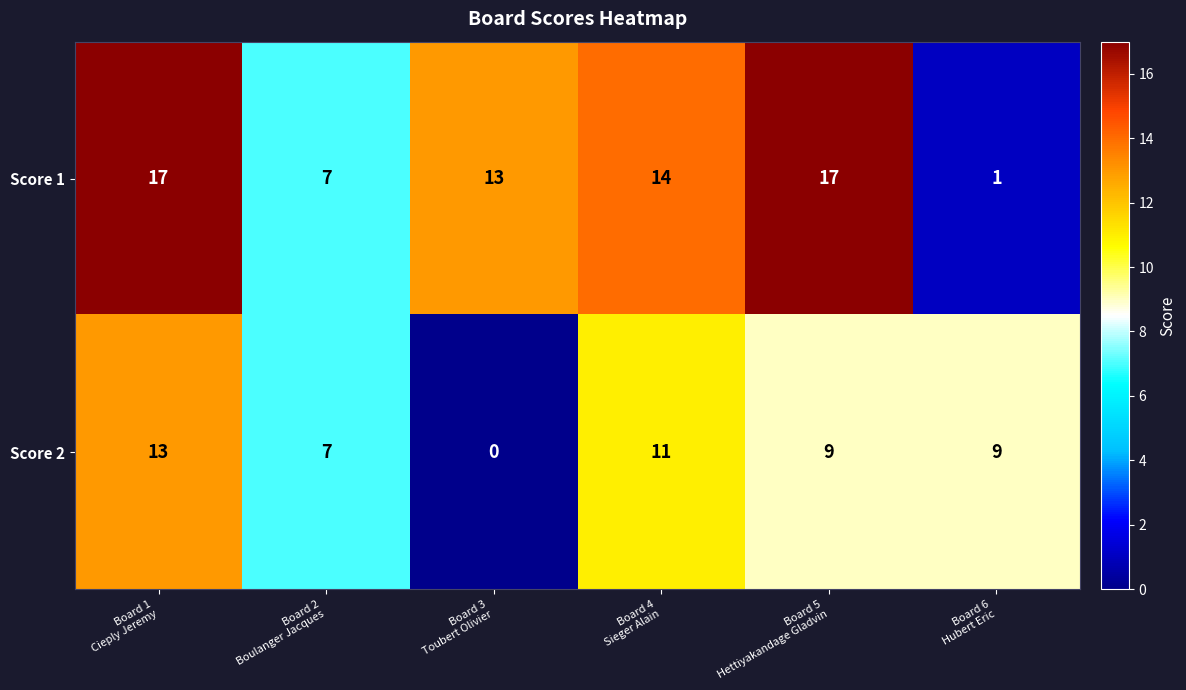

Which series has the largest range (max minus min)?

Score 1